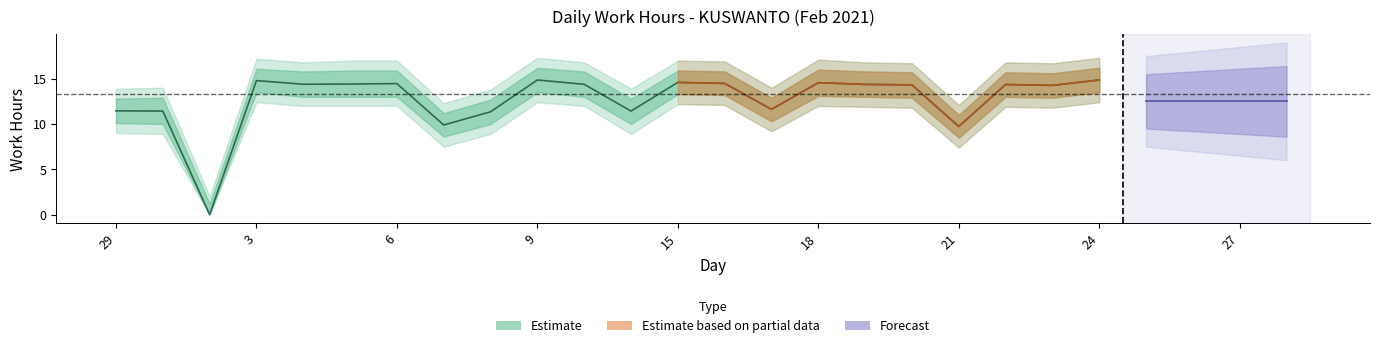

How many values in the Estimate_lower series exceed 13?

6